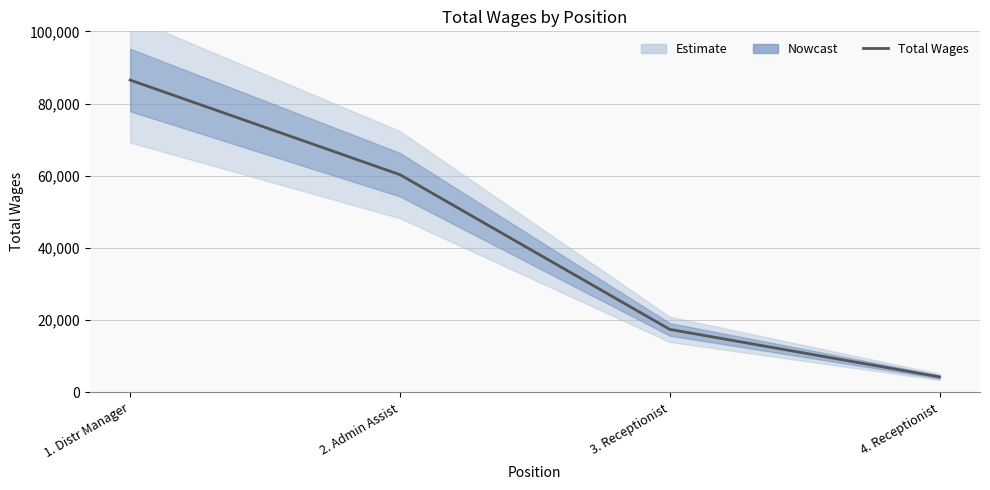

True or false: the data has more than 0 interior local peaks.

False